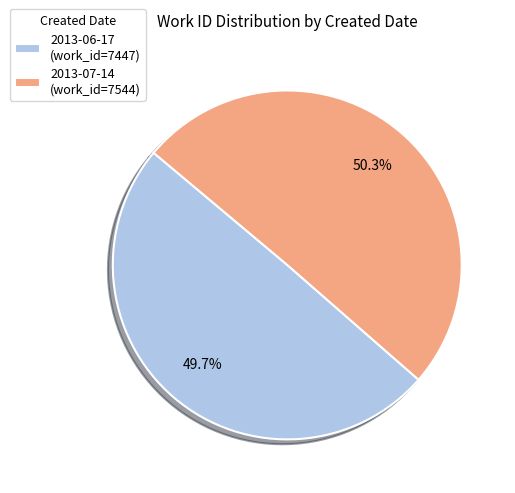

Between 2013-06-17 (work_id=7447) and 2013-07-14 (work_id=7544), which is larger?

2013-07-14 (work_id=7544)